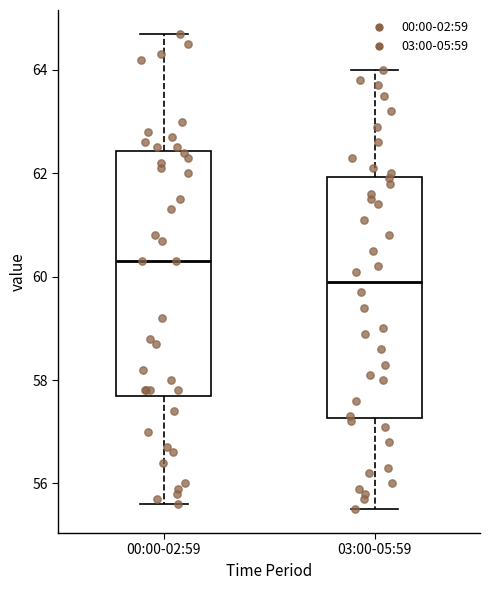

Where does the lower whisker of the box for 03:00-05:59 end on the y-axis? The values are not printed on the chart, so give them approximately, as read against the axis.

55.6